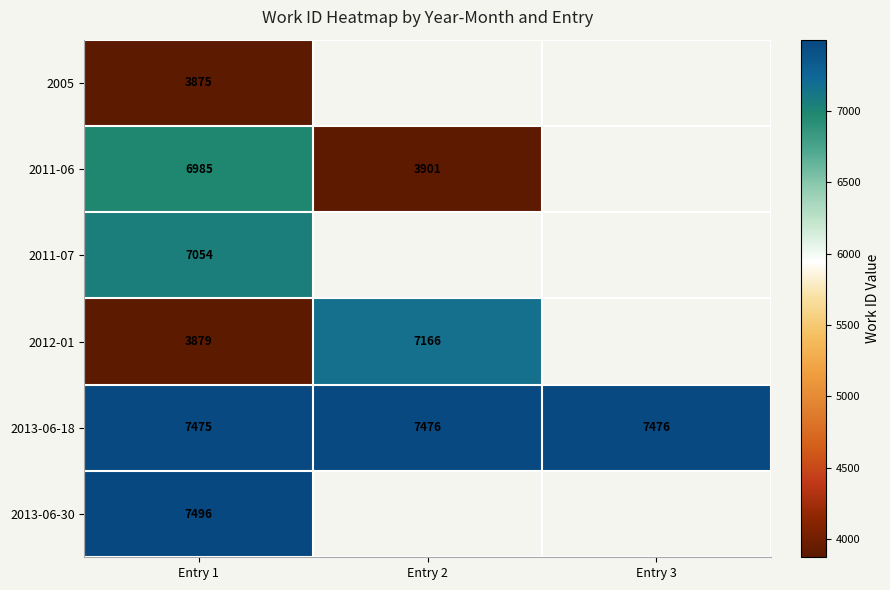

The value of 2005 at Entry 1 is 3875. True or false?

True